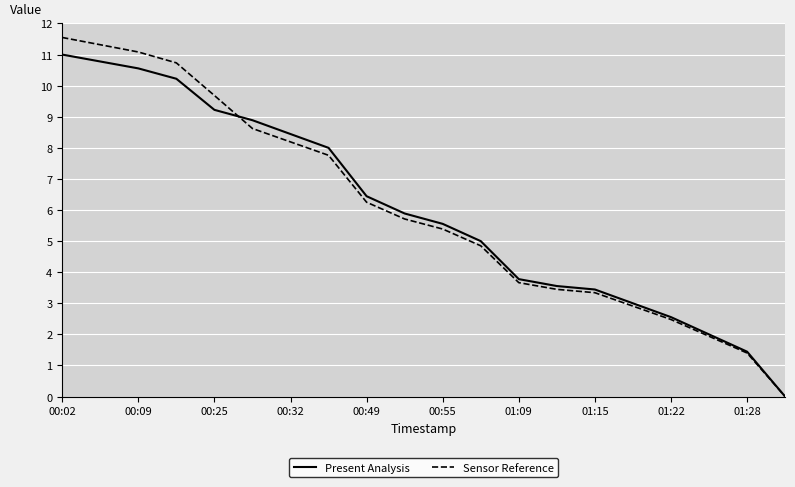

Which series has the largest range (max minus min)?

Sensor Reference